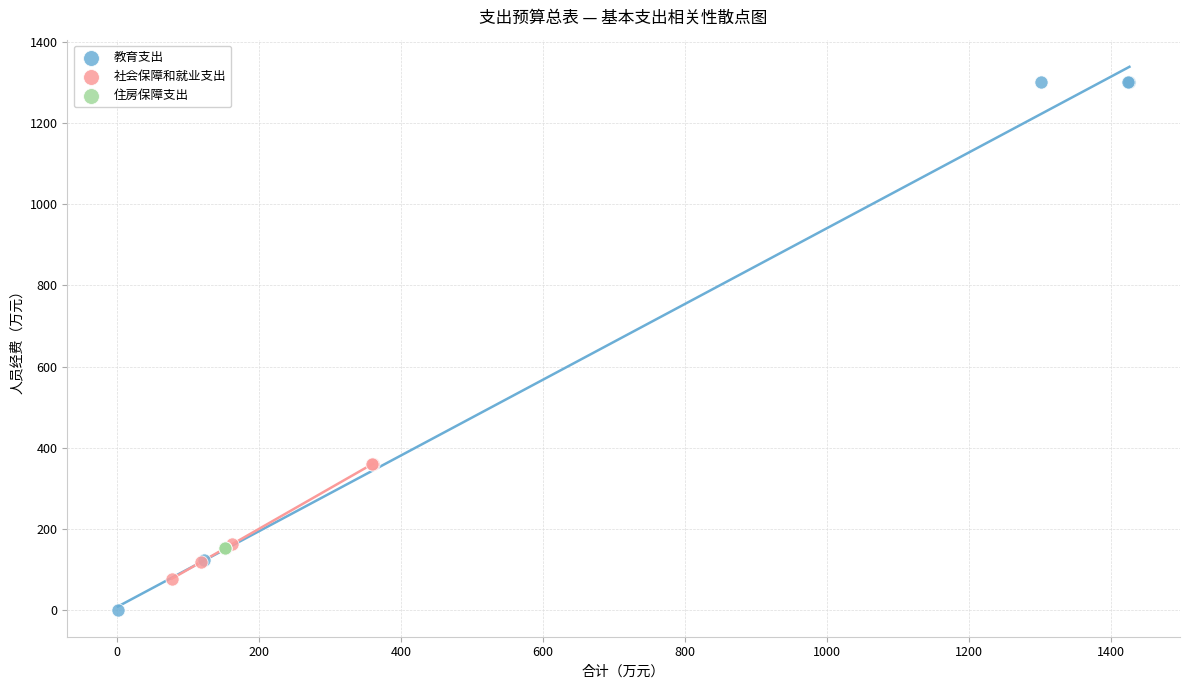

Which series reaches the minimum Y coordinate?

教育支出